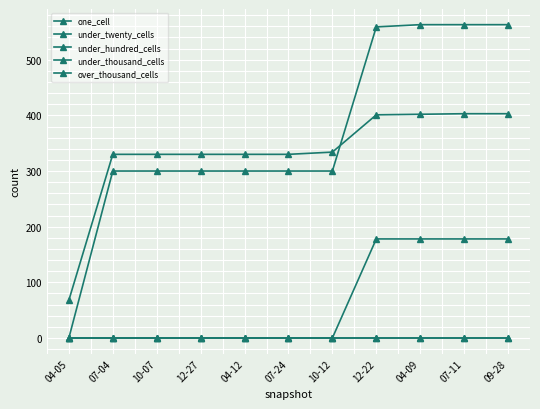

Count the number of data series in this chart.

5